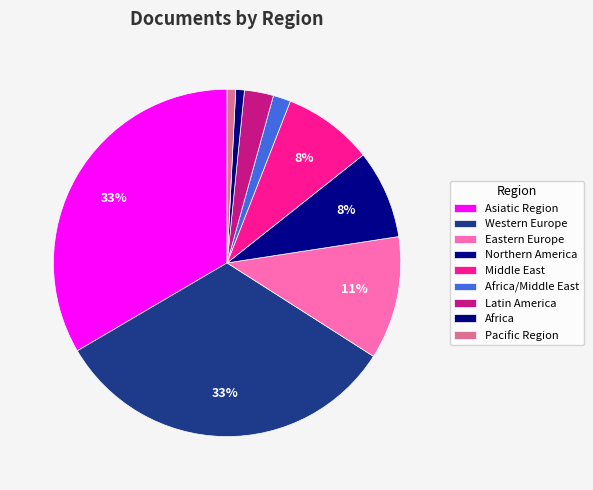

Between Middle East and Latin America, which is larger?

Middle East